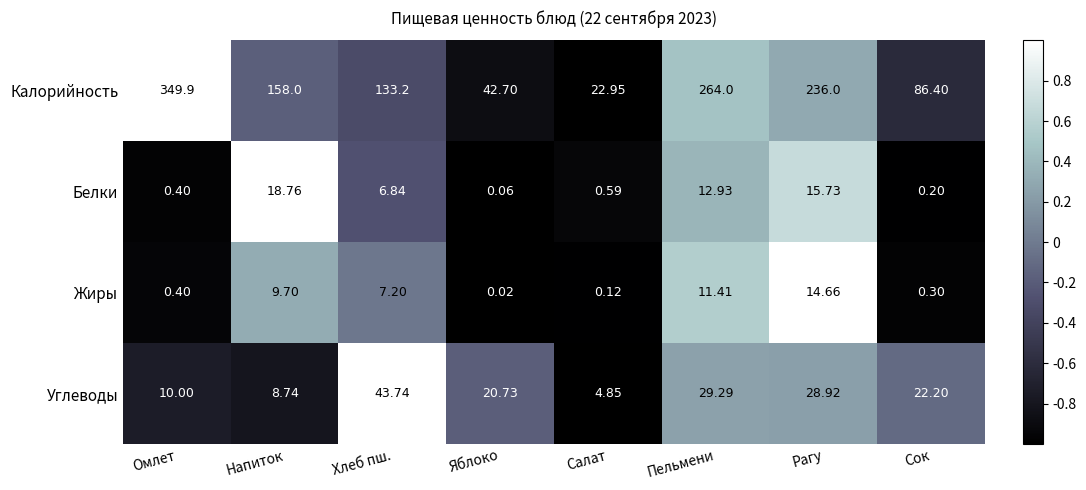

Where is Белки nearest to the value 9?

Хлеб пш.